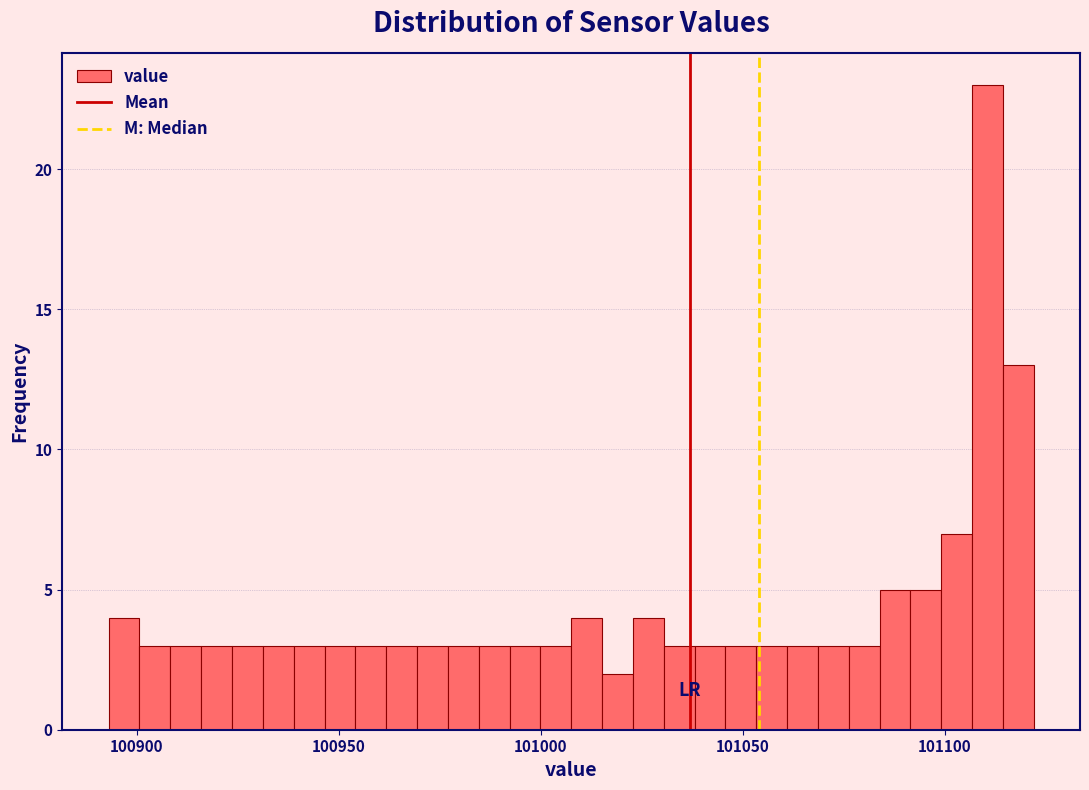

Around what value on the x-axis is the tallest bar? Give the approximate position of its centre, as read against the axis.

101110